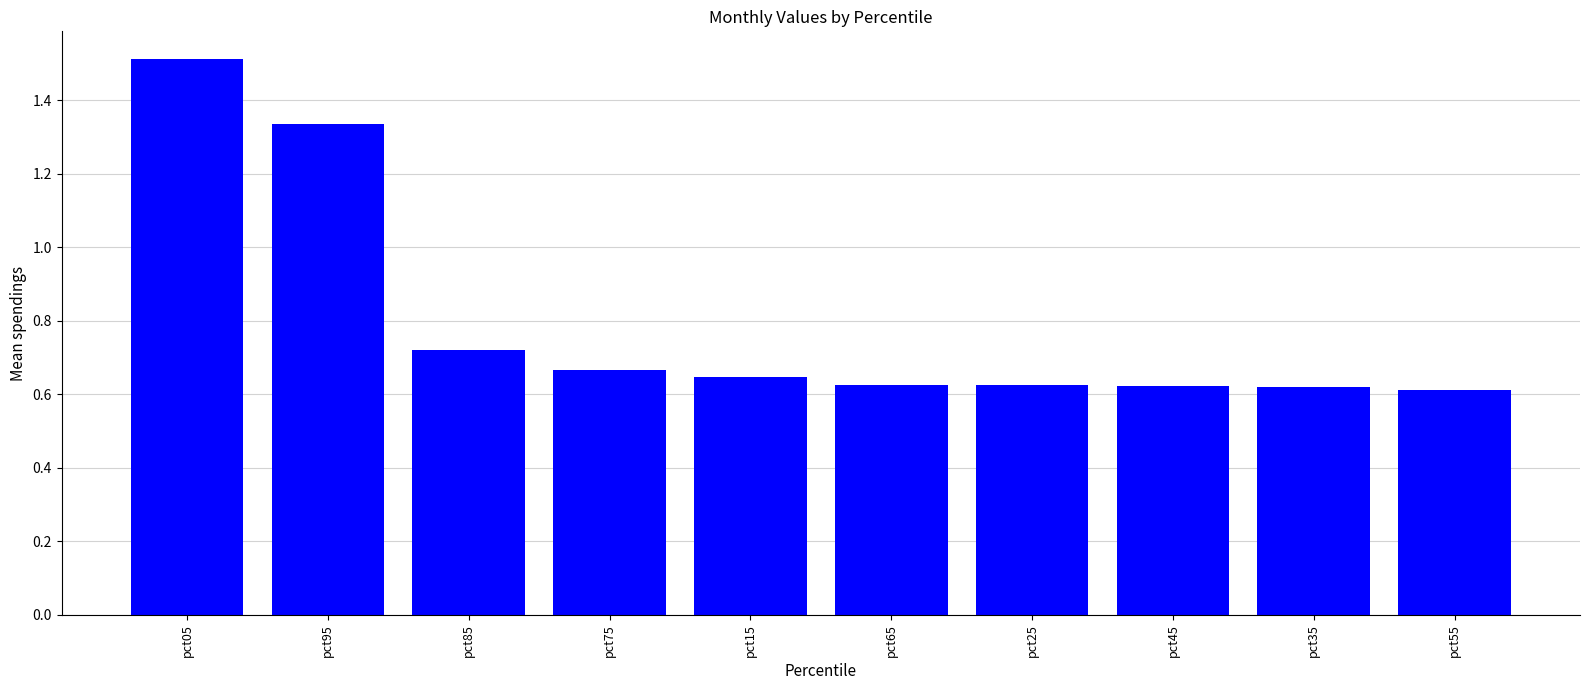

Between pct95 and pct65, which is larger?

pct95